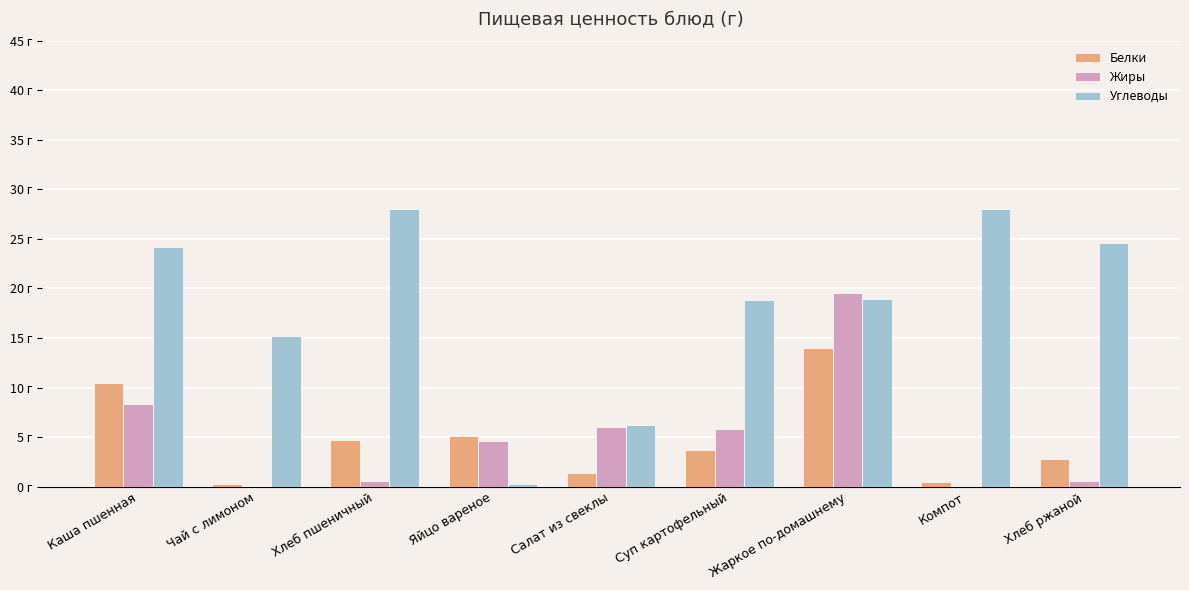

True or false: Белки has a value of 14.0 at Жаркое по-домашнему.

True